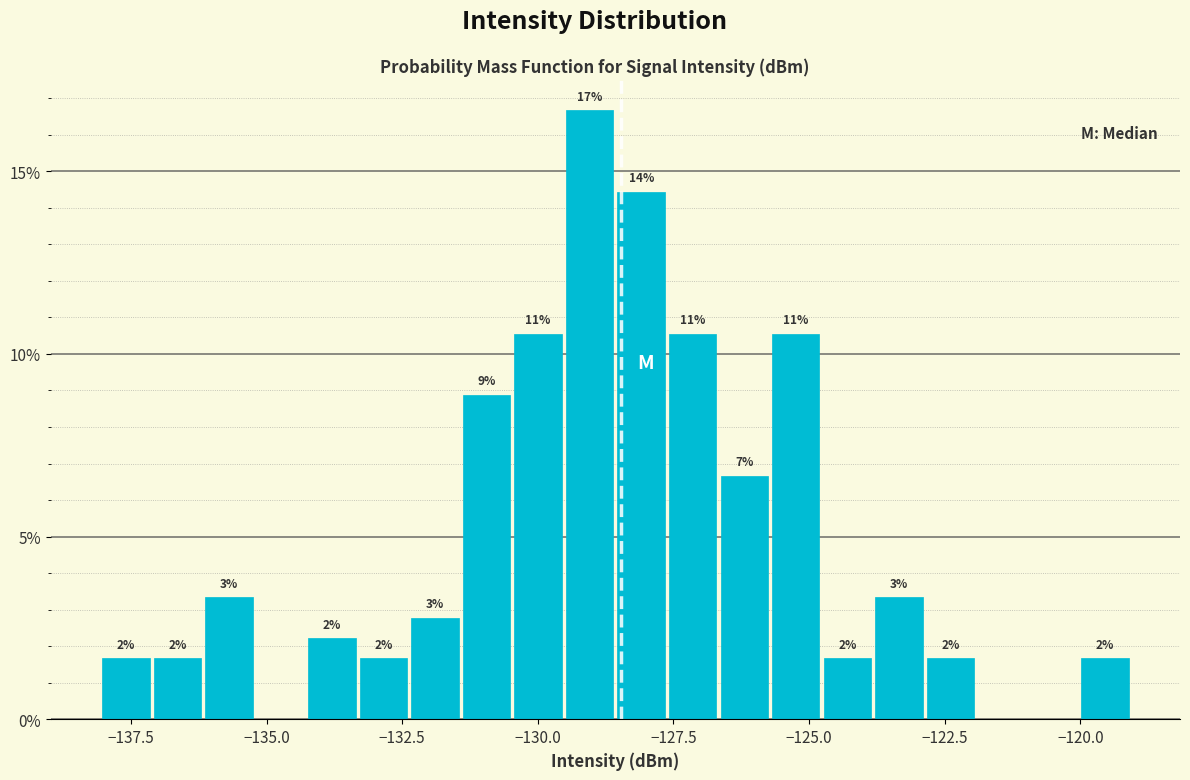

Read against the x-axis, roughly where is the centre of the tallest bar?

-129.0